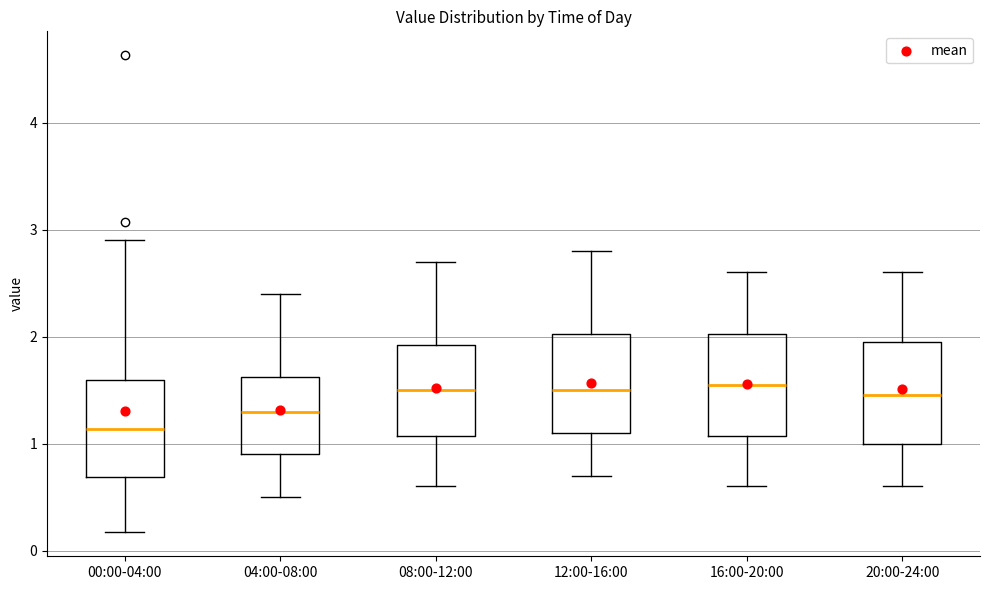

Where is the lower edge of the box for 16:00-20:00 on the y-axis? The values are not printed on the chart, so give them approximately, as read against the axis.

1.1